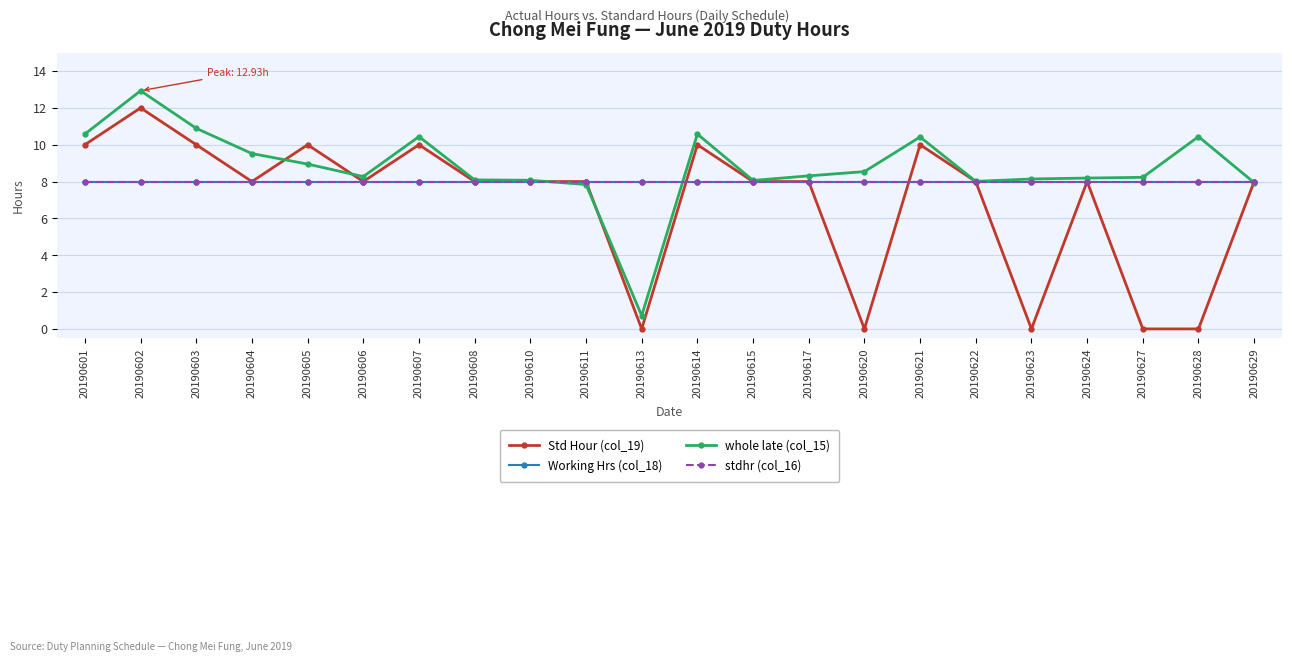

Does the chart have visible grid lines?

Yes